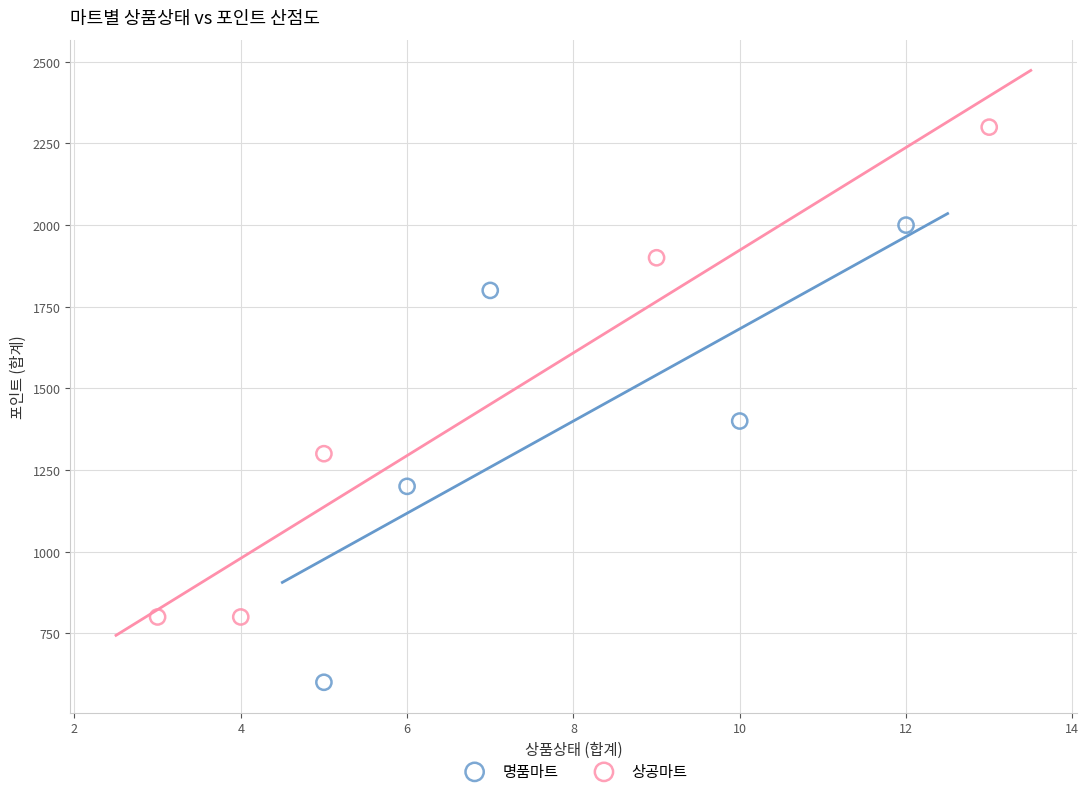

Which series reaches the minimum Y coordinate?

명품마트